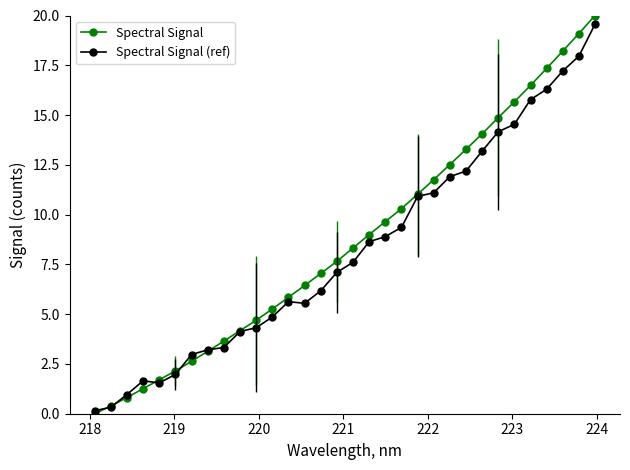

What is the maximum value for Spectral Signal (ref)?

19.6